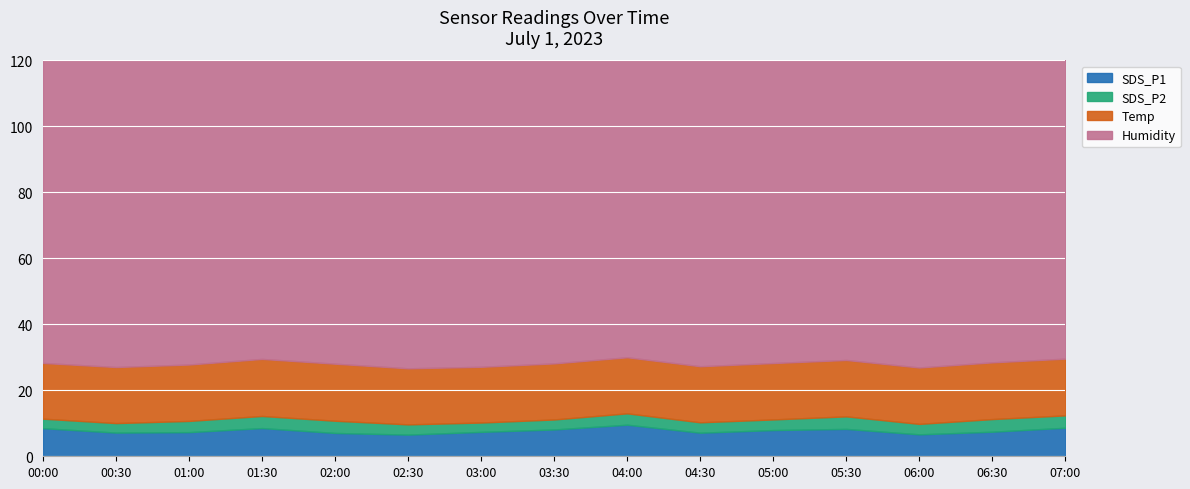

List the labels in order of SDS_P2 value, largest first.

06:30, 05:30, 07:00, 02:00, 01:30, 04:00, 01:00, 05:00, 06:00, 04:30, 02:30, 03:30, 00:00, 00:30, 03:00